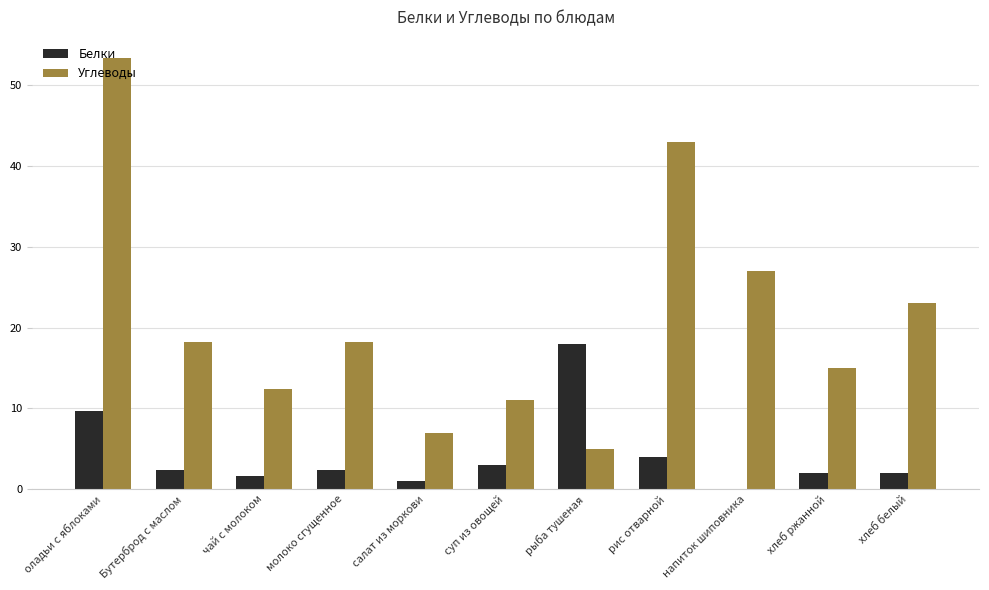

The value of Углеводы at напиток шиповника is 47.0. True or false?

False